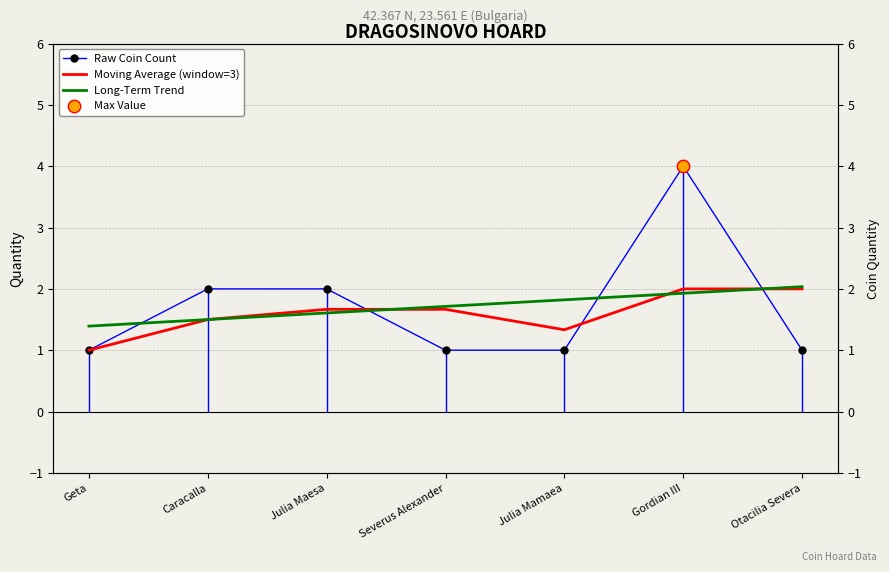

At how many categories does at least one series exceed 2?

2